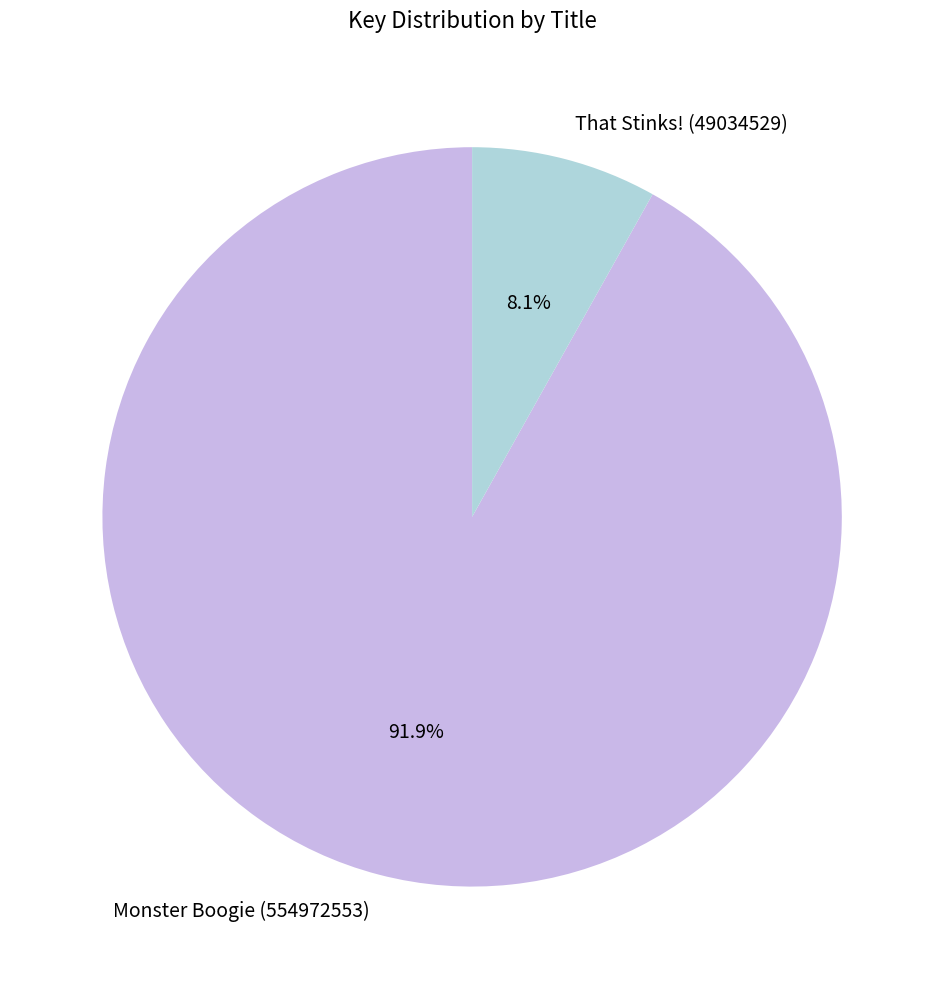

To the nearest percent, what is the difference between the Monster Boogie (554972553) and That Stinks! (49034529) slice percentages?

84%